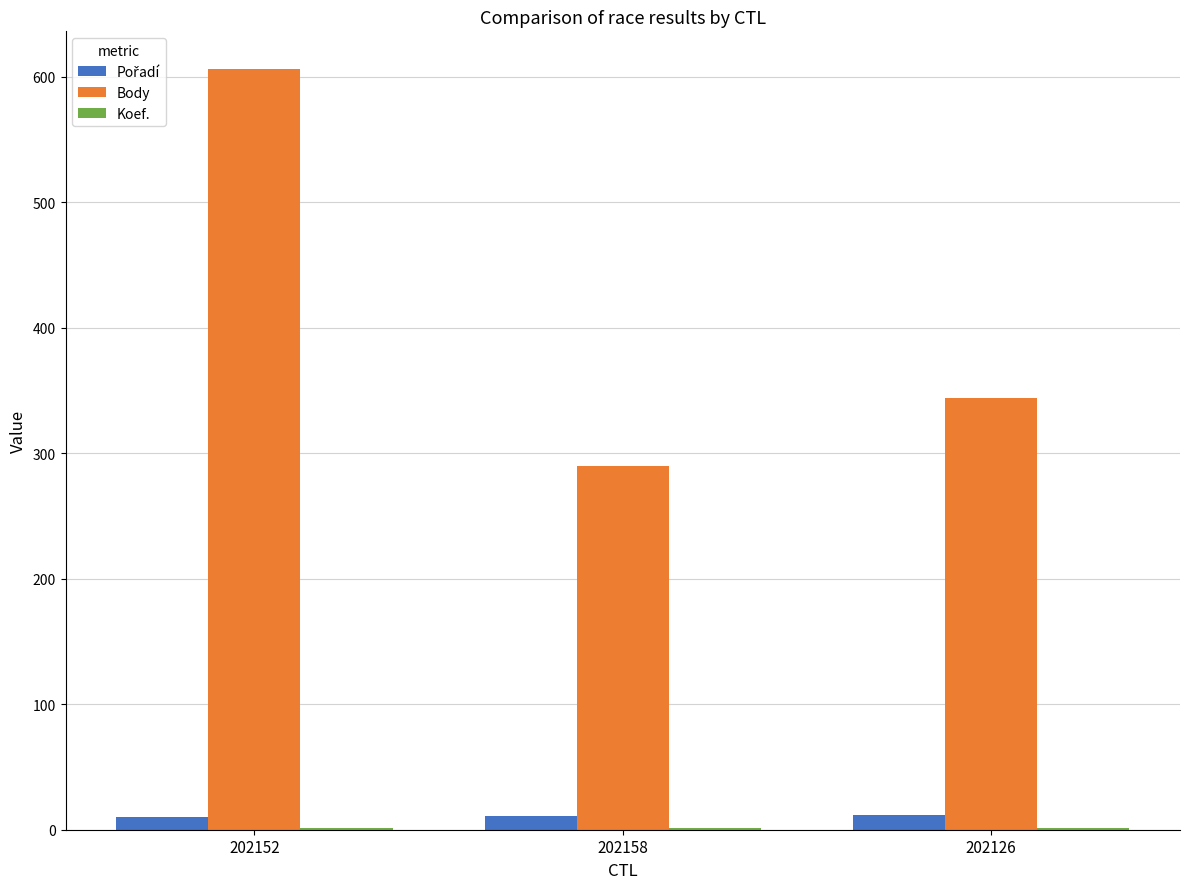

At which label is Body closest to 448?

202126